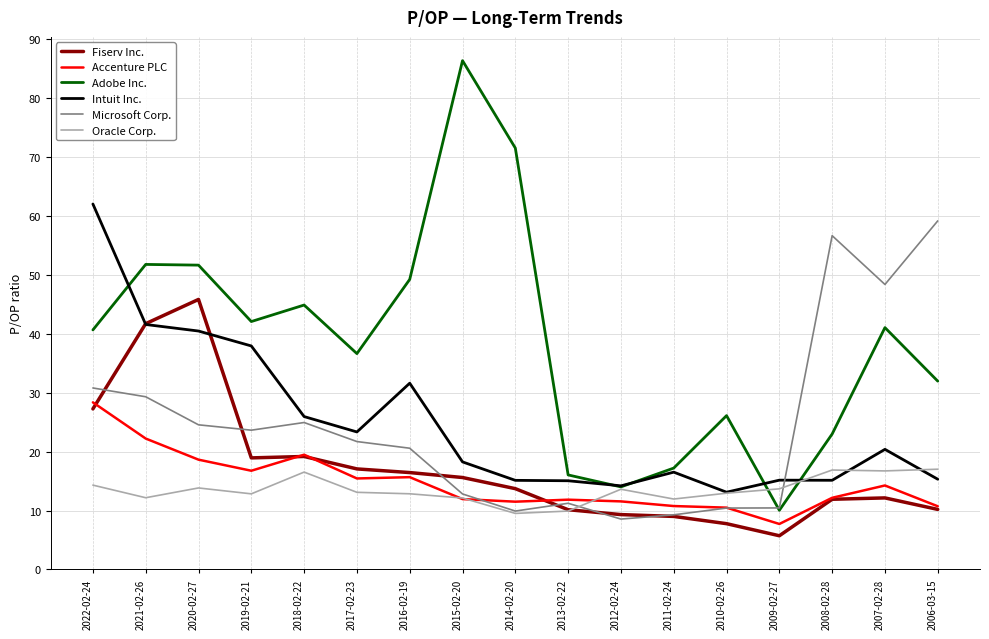

True or false: Adobe Inc. and Fiserv Inc. cross at least once.

False